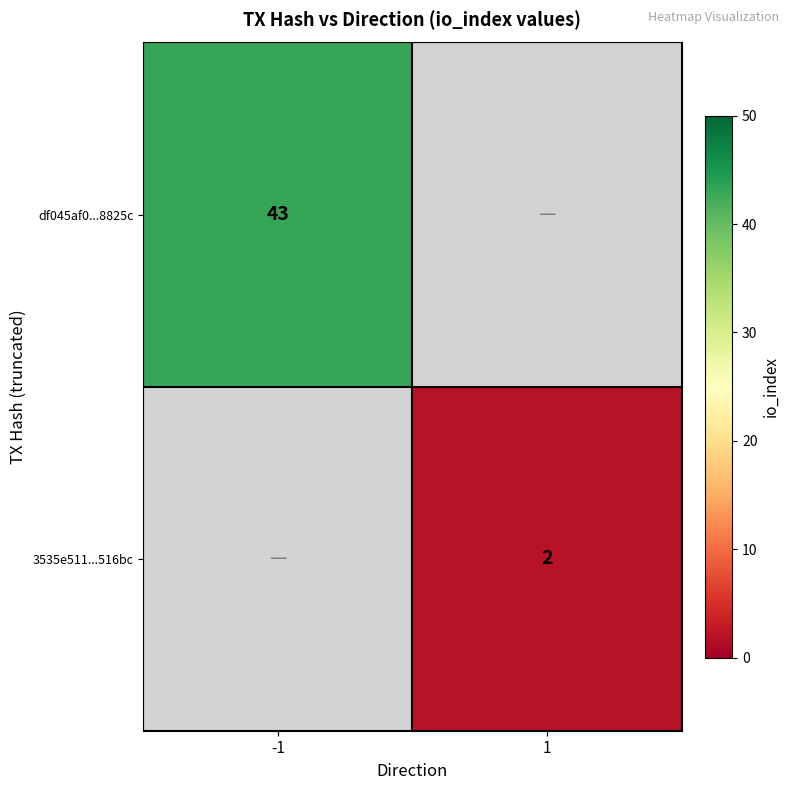

The value of 3535e511...516bc at 1 is 2. True or false?

True